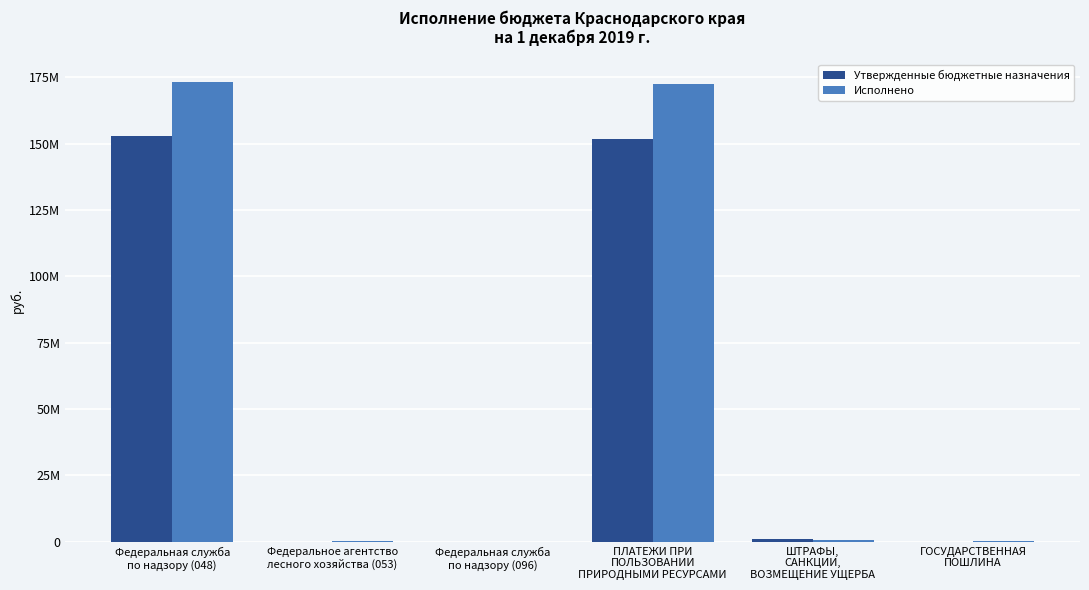

Are the bars horizontal?

No